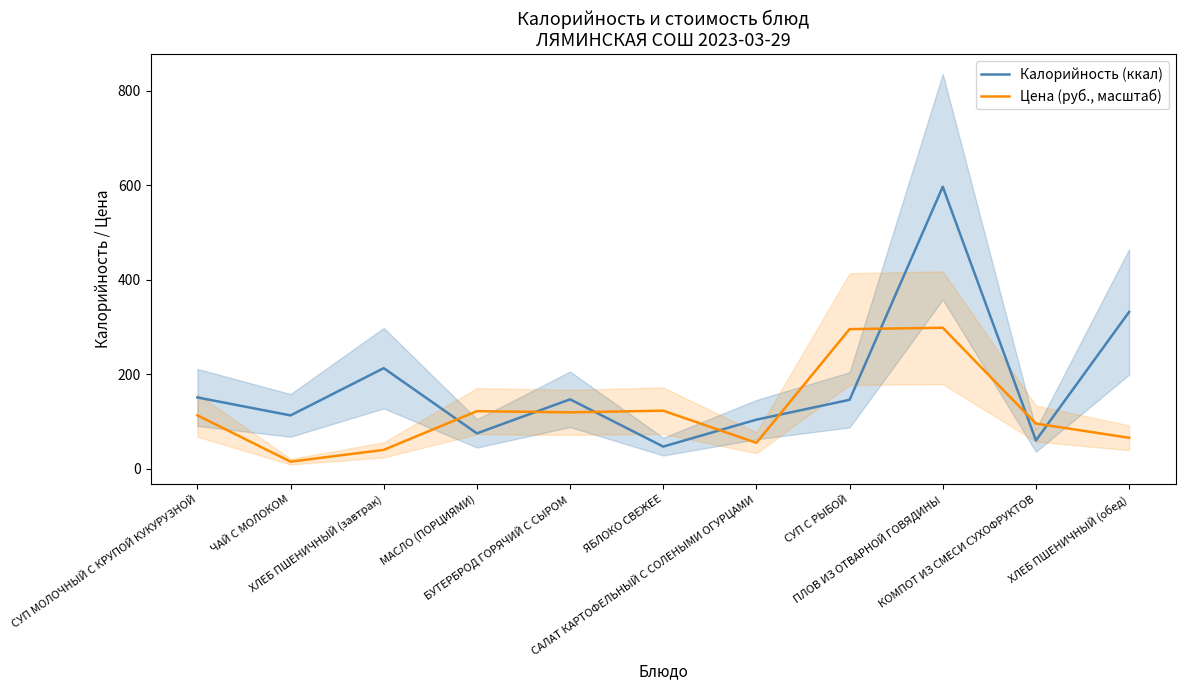

How many intersections are there between Цена (руб., масштаб) and Калорийность (ккал)?

8